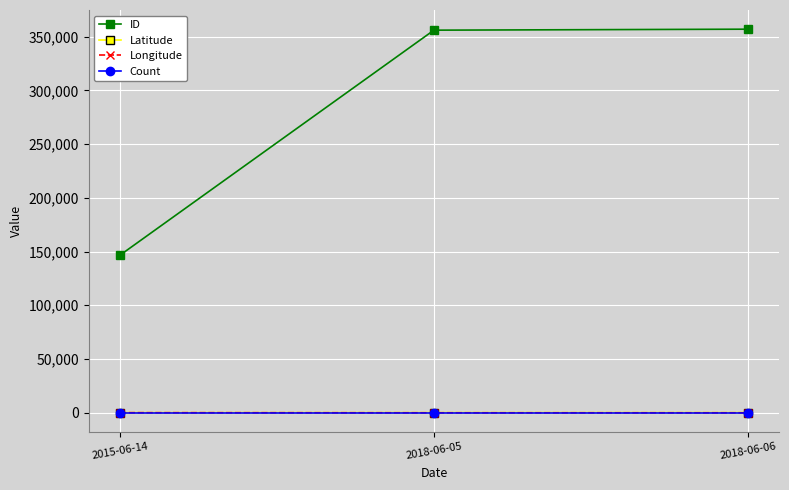

What is the maximum value shown in the chart?

357006.0